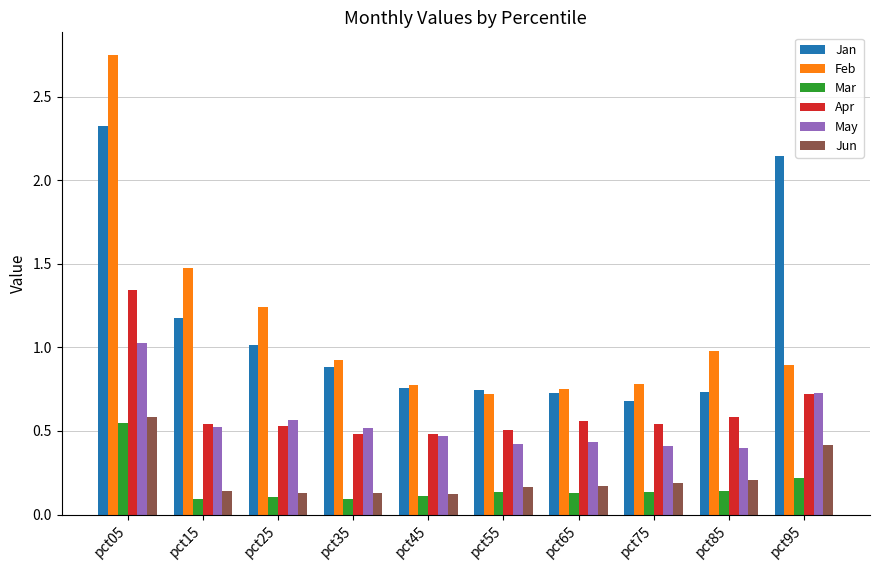

At which category is the sum across all series the highest?

pct05